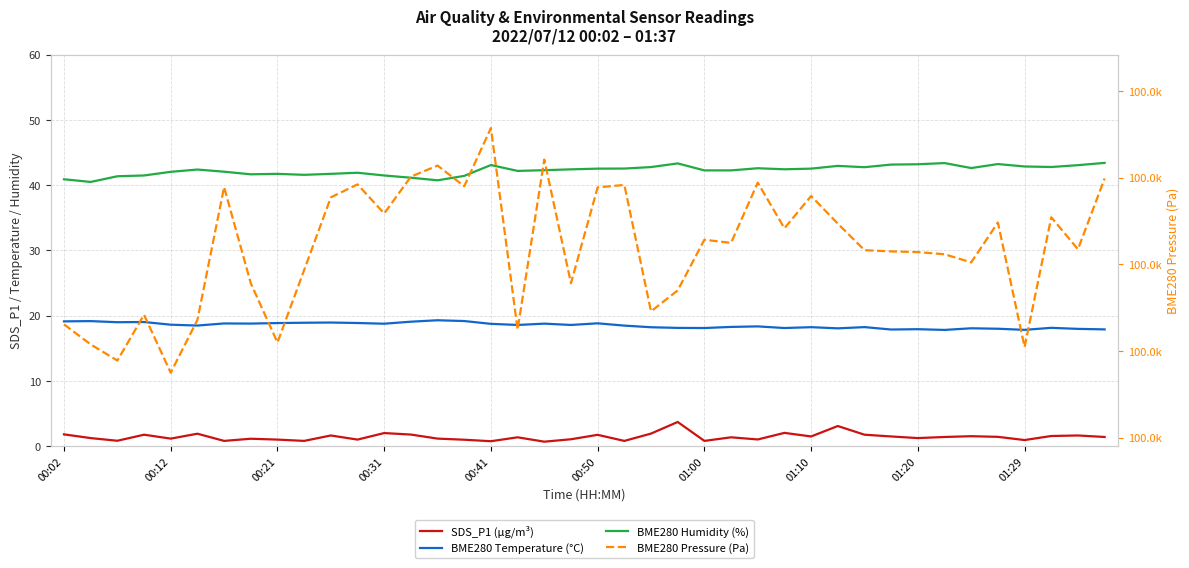

Does the chart have visible grid lines?

Yes